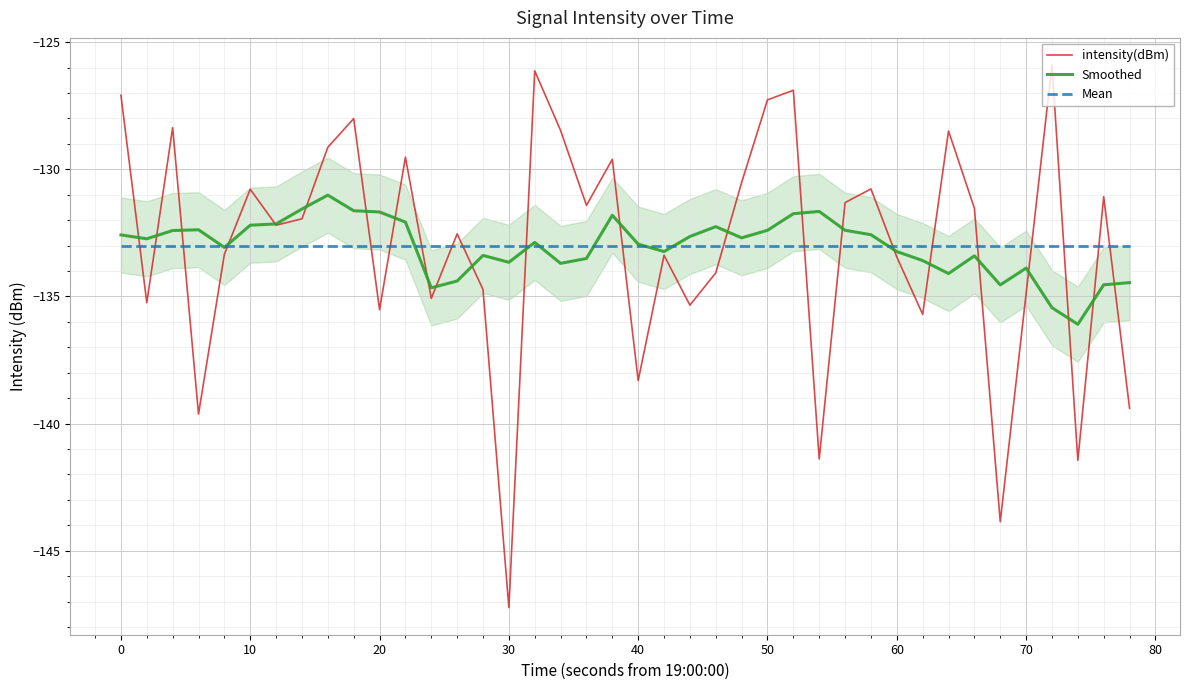

True or false: Mean and intensity(dBm) intersect in this chart.

True